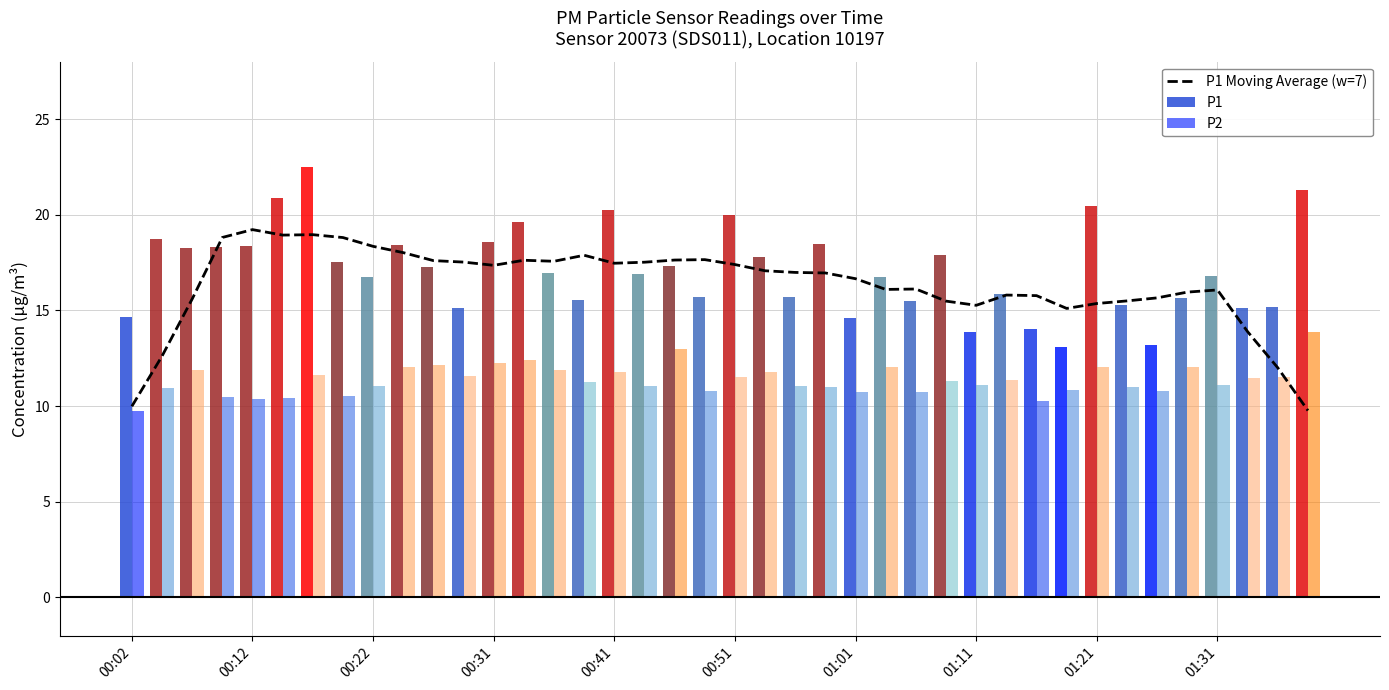

How many groups of bars are there?

40